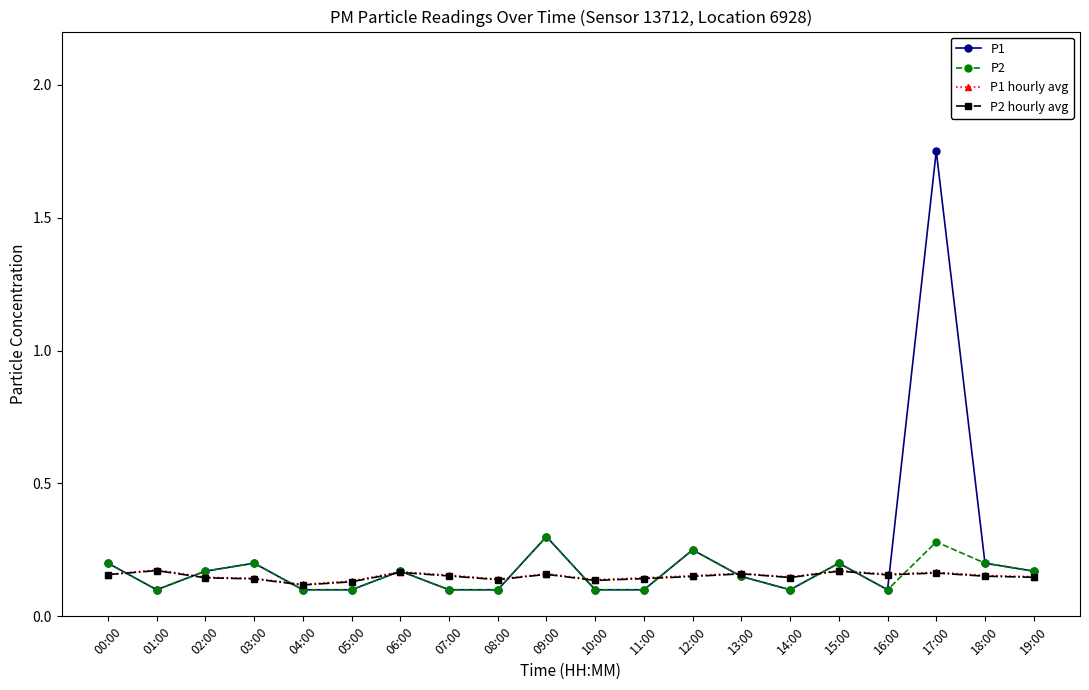

Between 10:00 and 17:00, which series saw the biggest shift?

P1